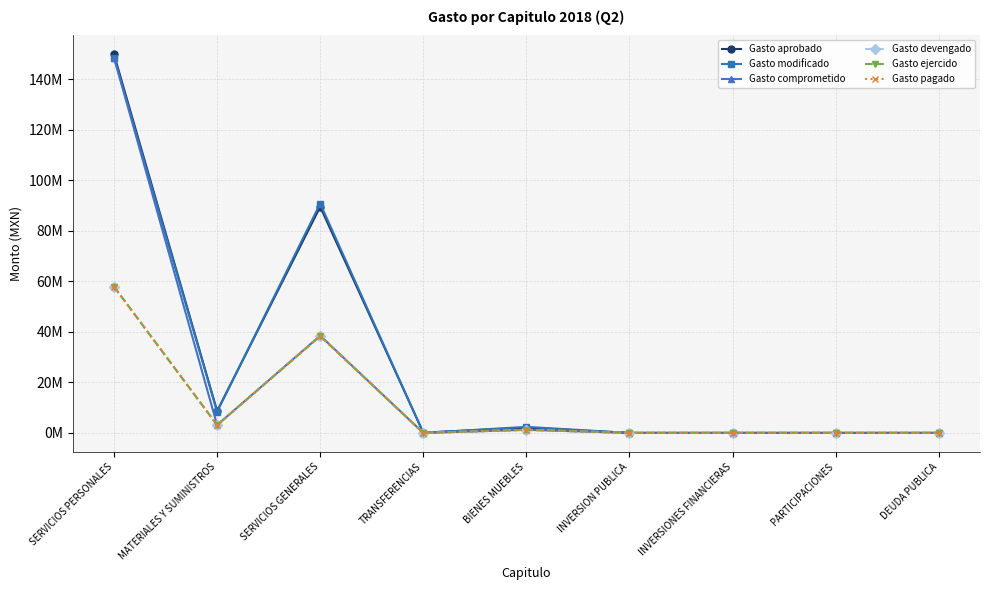

Which series has the largest range (max minus min)?

Gasto aprobado